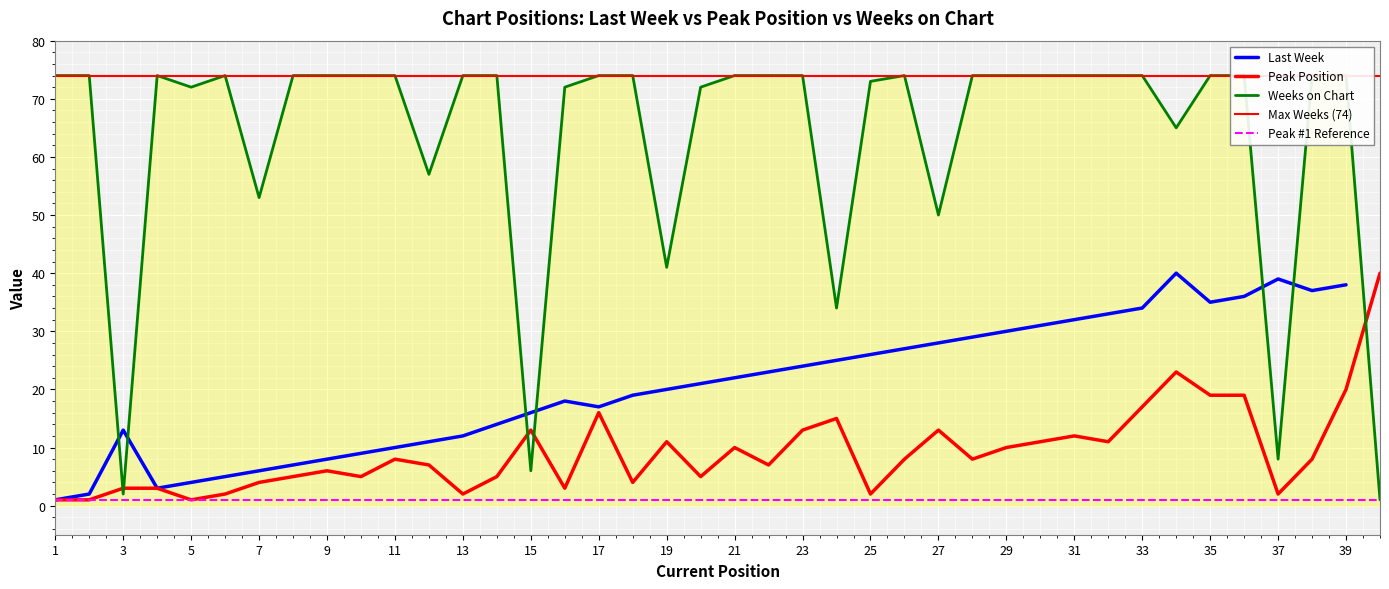

Count the number of categories in the chart.

40